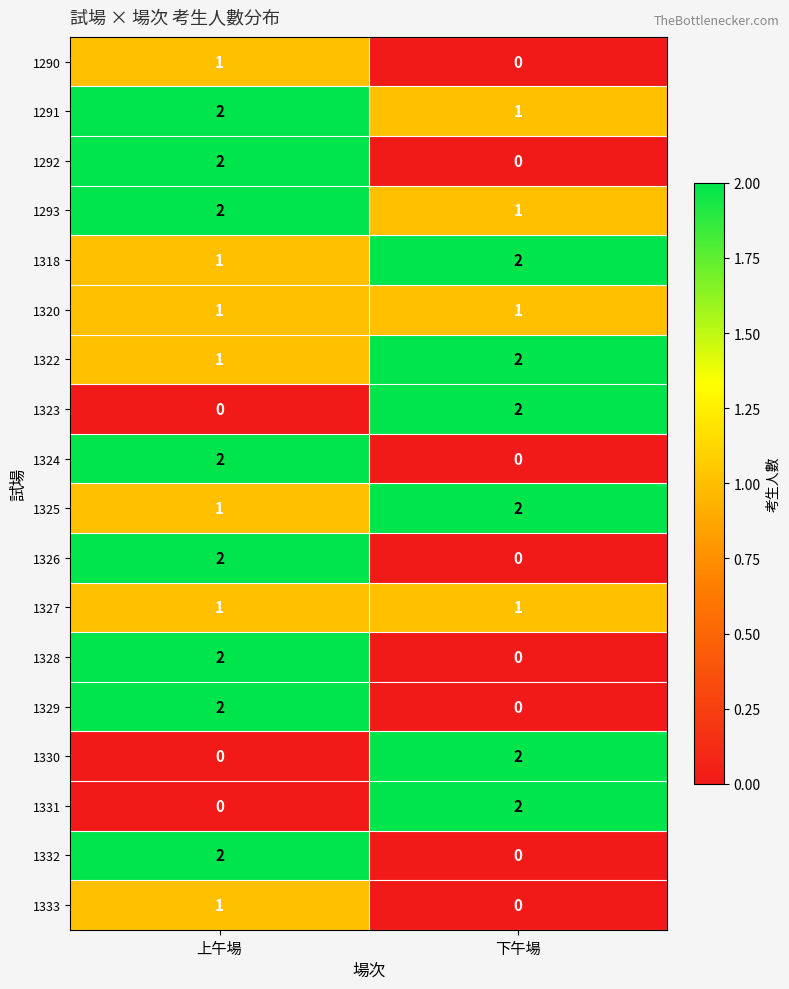

Which category has the highest value in the 1331 series?

下午場